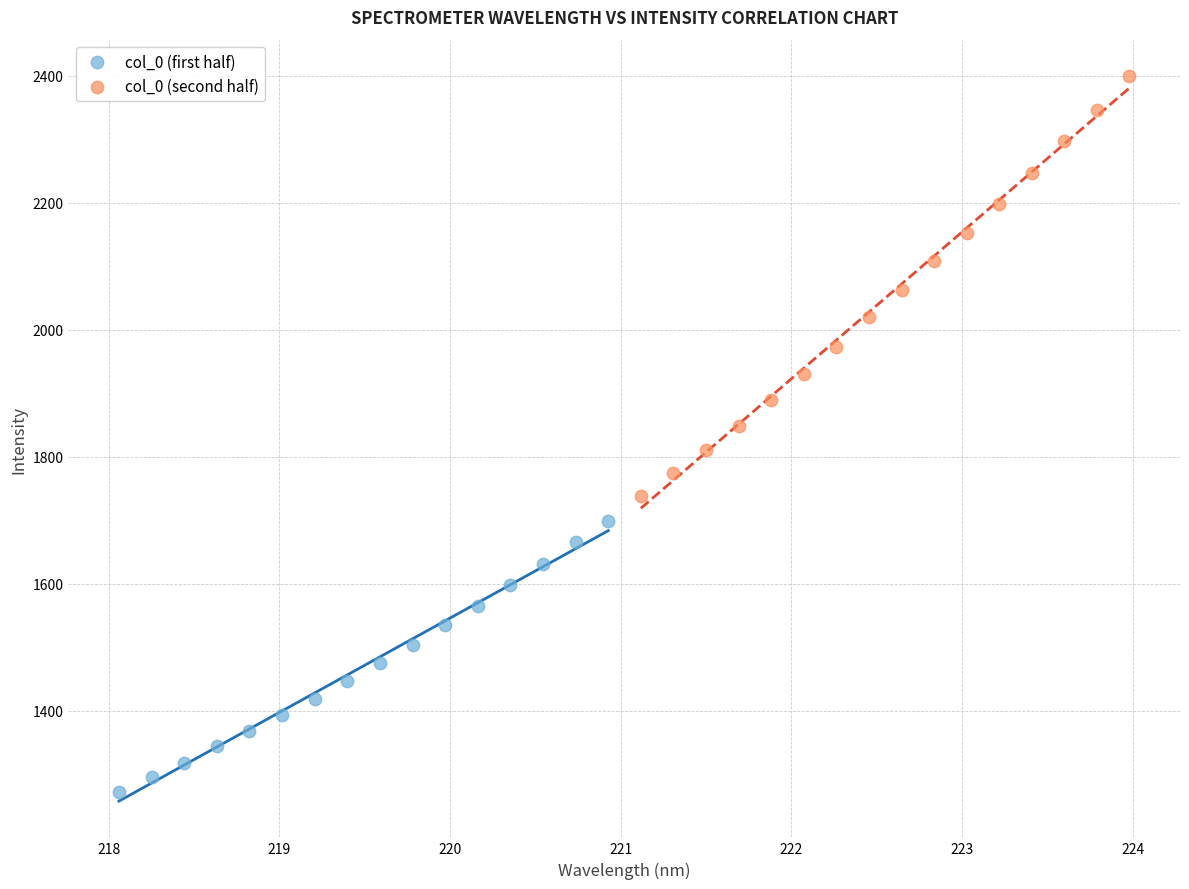

What are all the series names shown in the legend?

col_0 (first half), col_0 (second half)